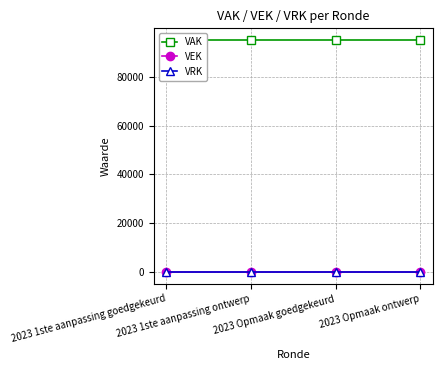

Where is VRK nearest to the value 0?

2023 1ste aanpassing goedgekeurd